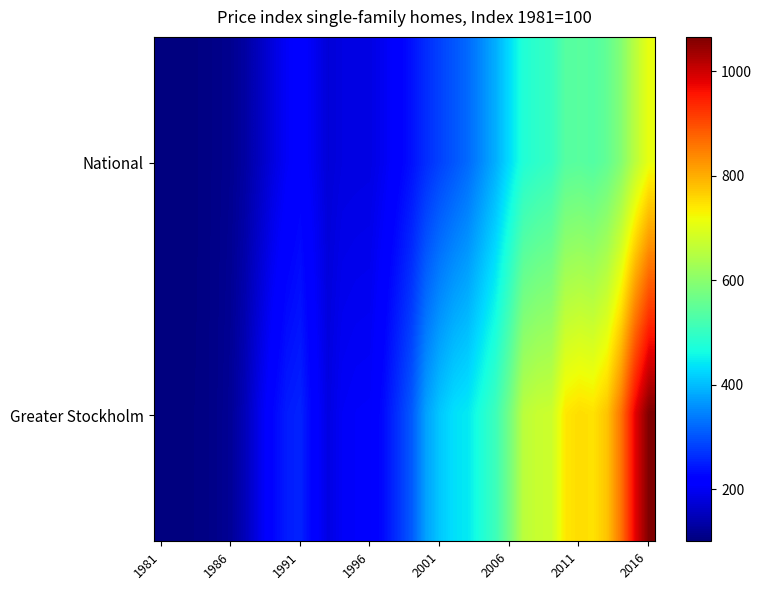

Reading left to right, what are all the values shown in this chart?

National: 100	101	101	105	109	115	130	154	181	203	217	197	175	183	184	185	198	217	237	263	284	302	322	353	387	431	477	491	501	538	542	535	554	592	656	711
Greater Stockholm: 100	101	103	105	111	121	148	189	224	247	254	217	184	202	206	207	233	269	308	374	411	434	443	475	509	574	657	672	676	741	752	747	778	860	979	1066